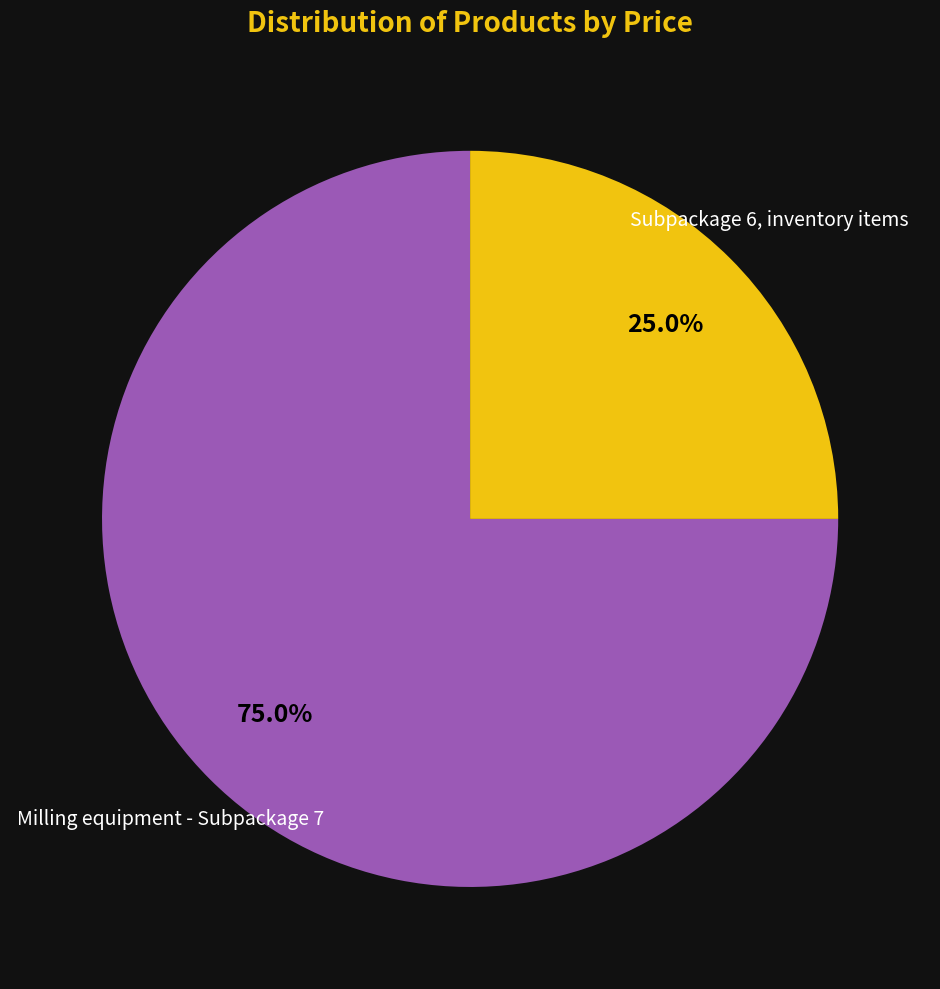

Is there any slice that represents more than half of the pie?

Yes